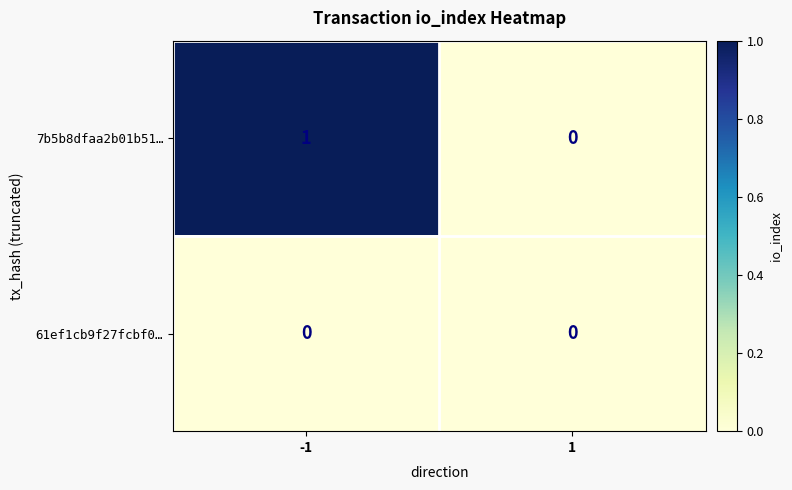

Between -1 and 1, which series saw the biggest shift?

7b5b8dfaa2b01b51…